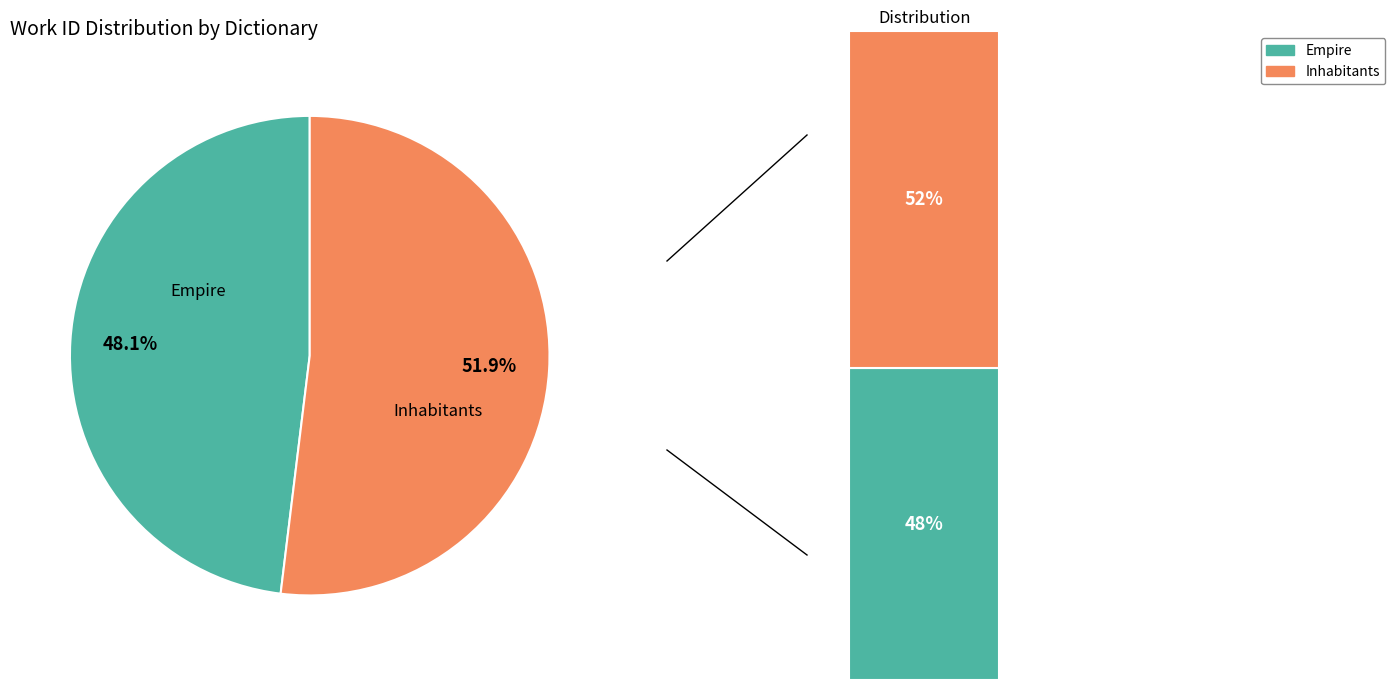

Count the number of slices in the pie.

2